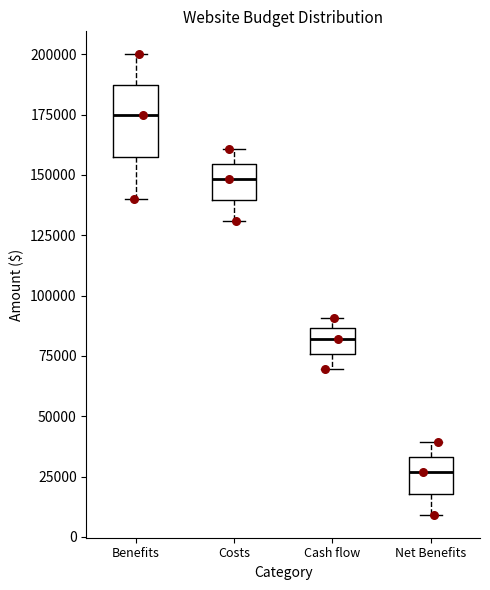

Which box has the lowest median line?

Net Benefits